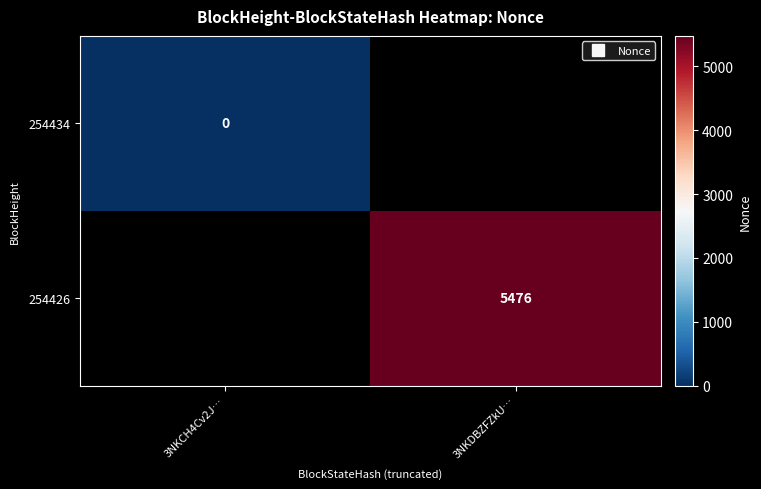

How many data points does each series have?

2